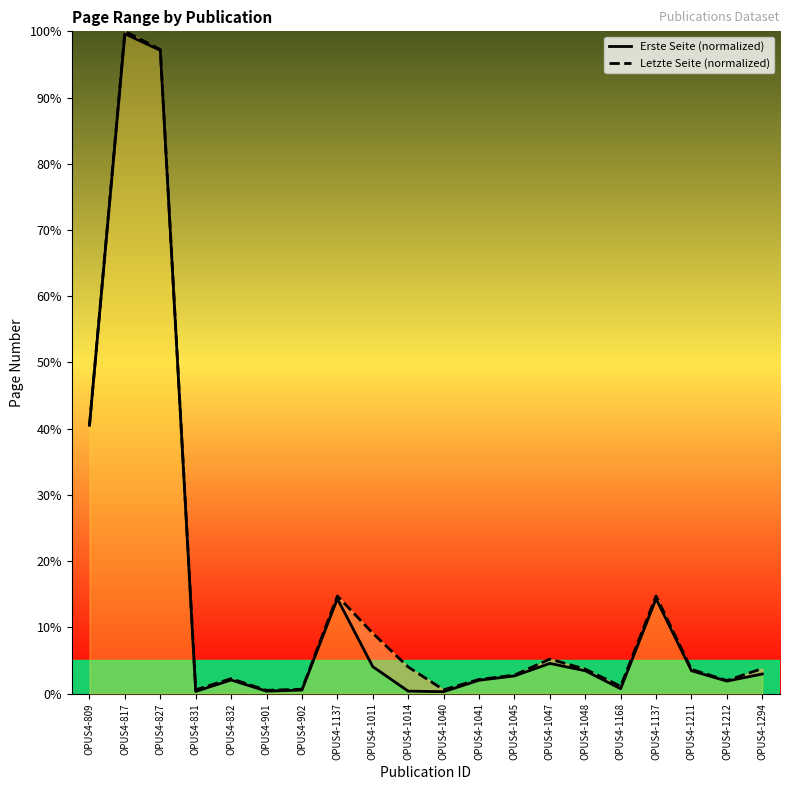

How many lines are shown in the chart?

2